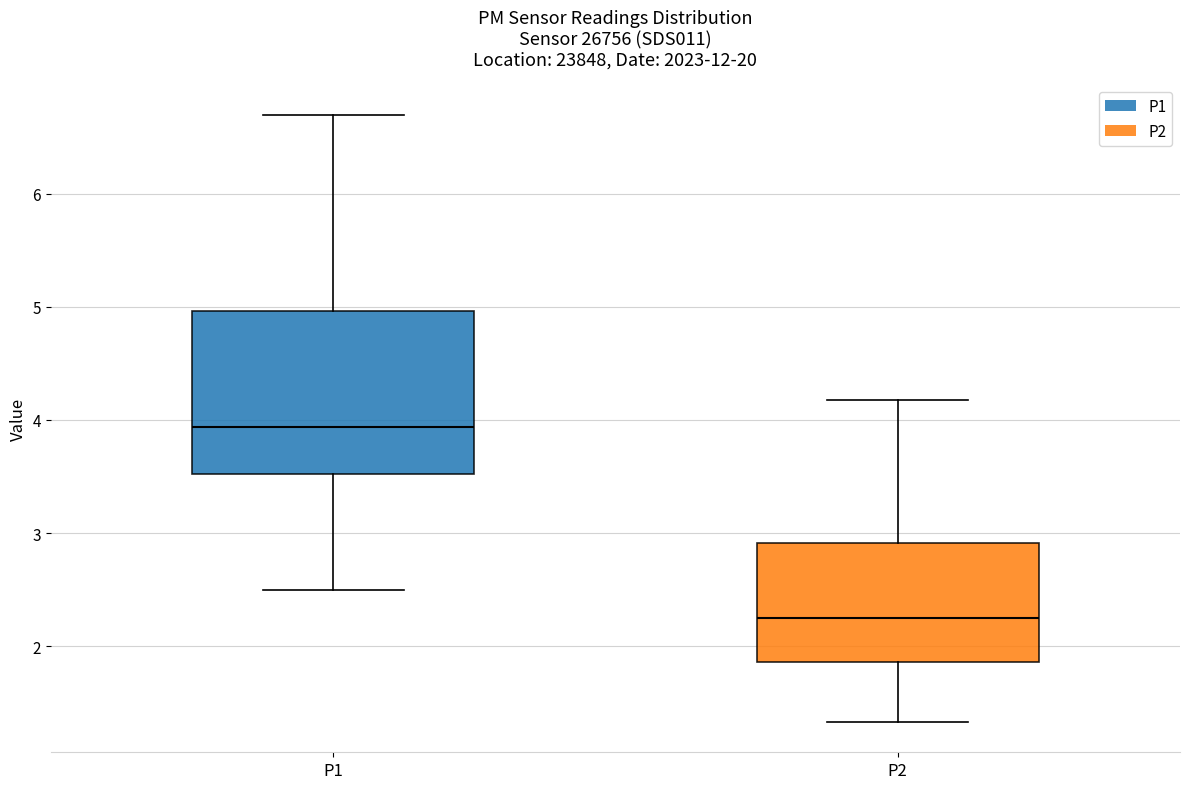

Reading left to right, transcribe this box plot: for each box, give where its median line is, the range the box spans, and where its two whiskers end, as read against the y-axis. The values are not printed on the chart, so give them approximately, as read against the axis.

P1: median 3.9, box 3.5 to 5.0, whiskers 2.5 to 6.7
P2: median 2.3, box 1.9 to 2.9, whiskers 1.3 to 4.2